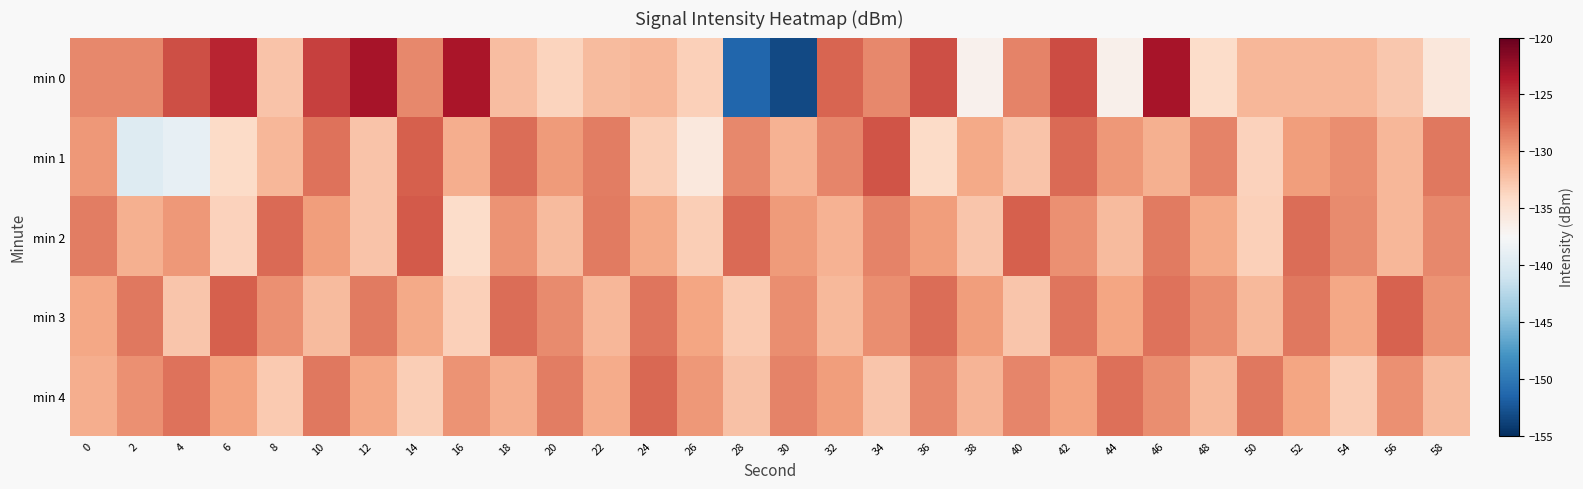

What is the total value across all series at 20?

-653.4